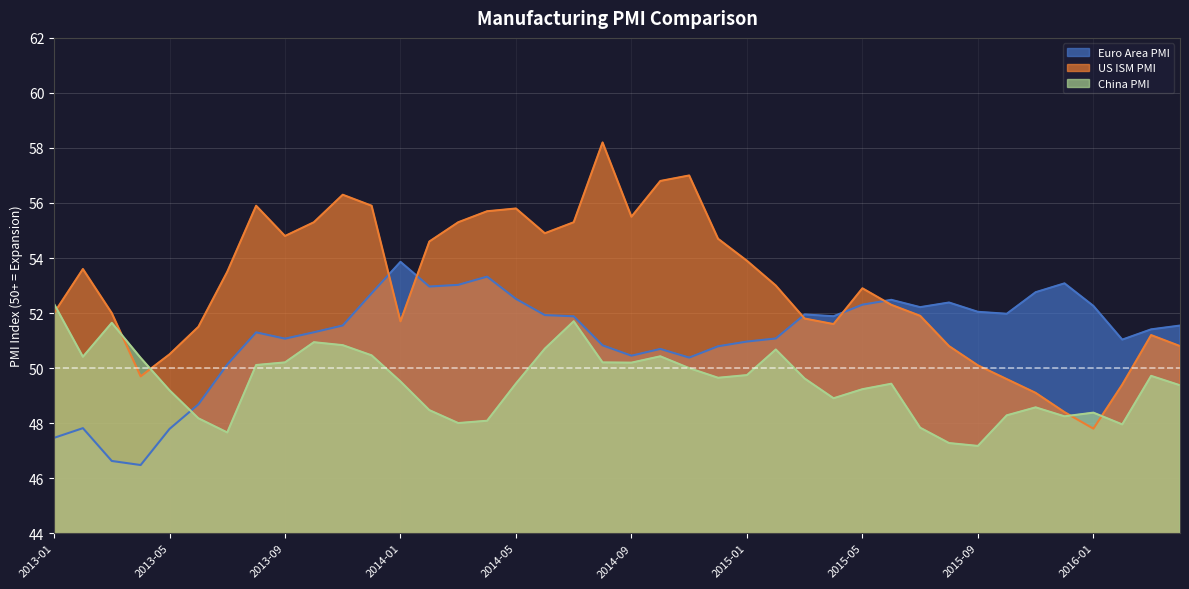

List the labels in order of China PMI value, largest first.

2013-01, 2014-07, 2013-03, 2013-10, 2013-11, 2014-06, 2015-02, 2013-12, 2014-10, 2013-02, 2013-04, 2013-09, 2014-08, 2014-09, 2013-08, 2014-11, 2015-01, 2016-03, 2014-12, 2015-03, 2014-01, 2014-05, 2015-06, 2016-04, 2015-05, 2013-05, 2015-04, 2015-11, 2014-02, 2016-01, 2015-10, 2015-12, 2013-06, 2014-04, 2014-03, 2016-02, 2015-07, 2013-07, 2015-08, 2015-09